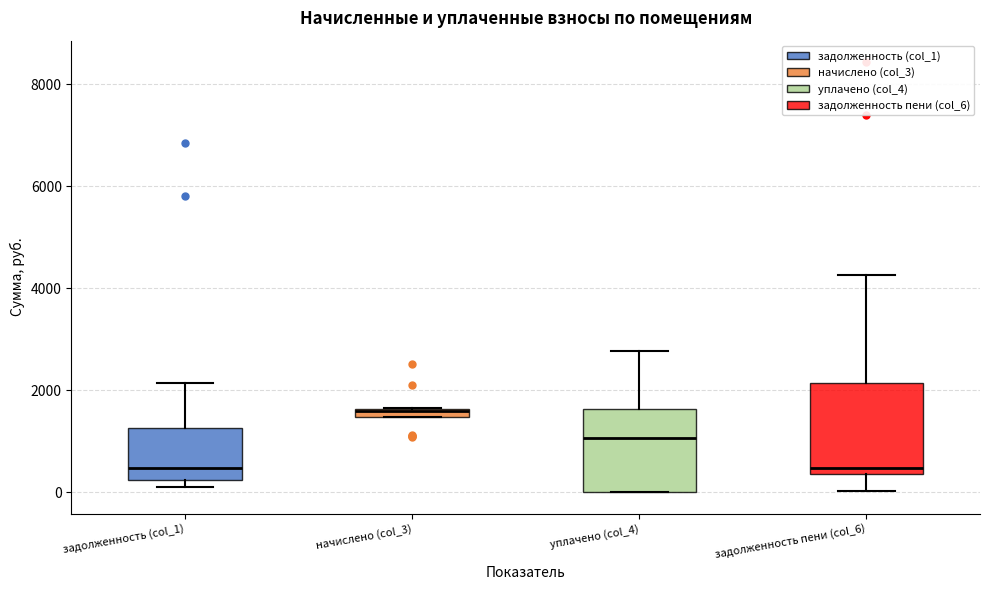

Where does the lower whisker of the box for задолженность пени (col_6) end on the y-axis? The values are not printed on the chart, so give them approximately, as read against the axis.

0